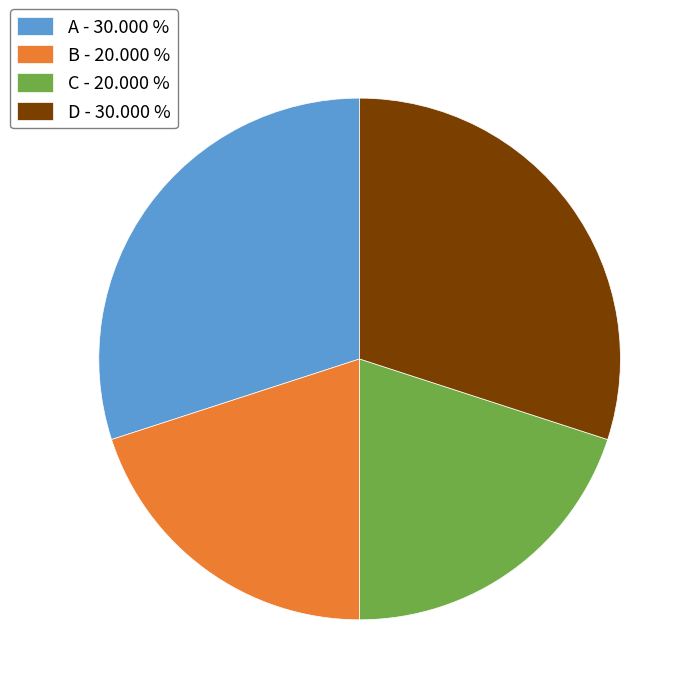

Do D - 30.000 % and A - 30.000 % together represent more than half of the pie?

Yes